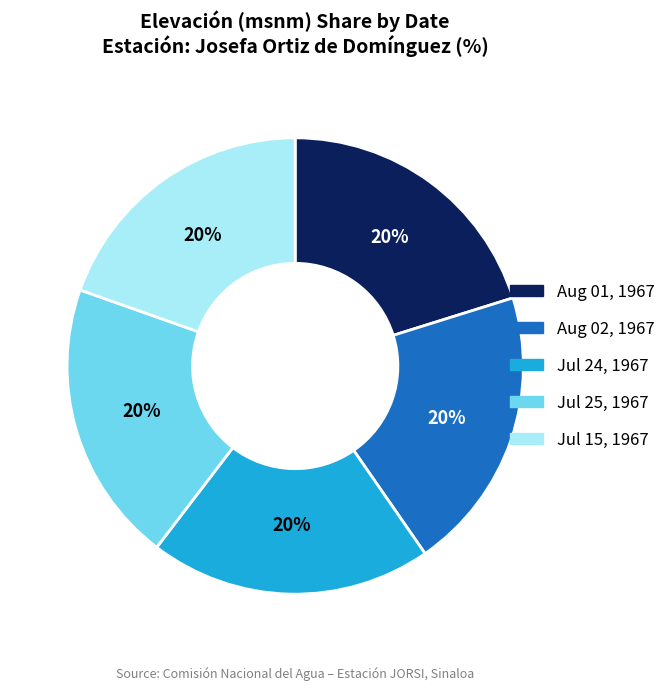

To the nearest percent, what is the average slice percentage?

20%